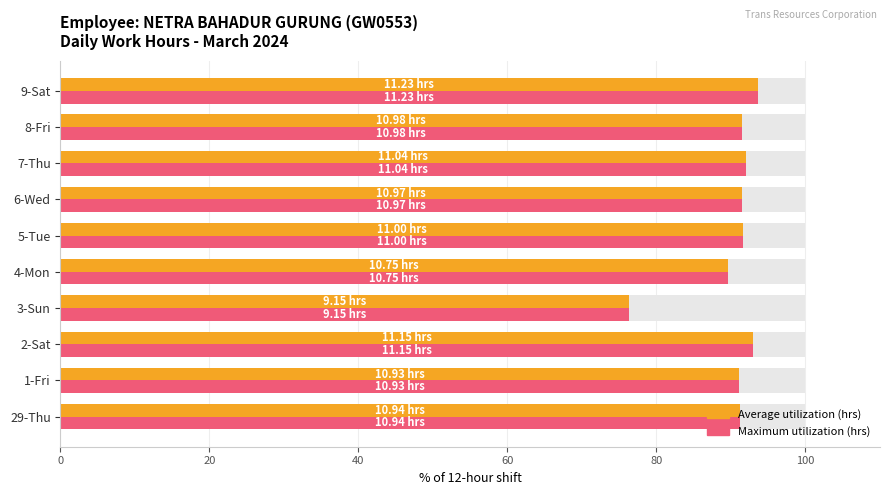

What is the label of the 1st bar from the right?

9-Sat